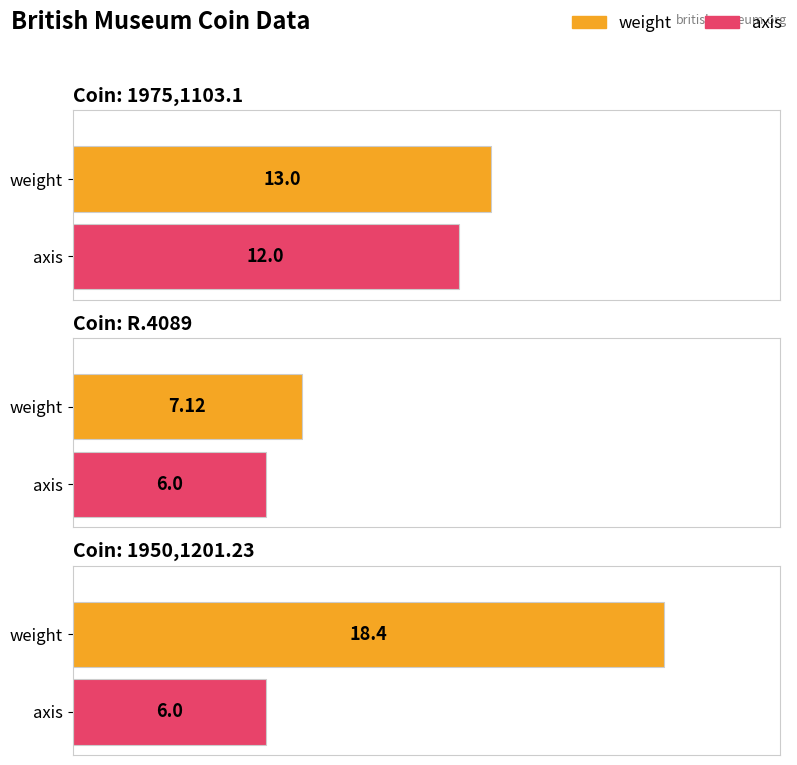

What is the label of the 3rd bar from the left?

1950,1201.23